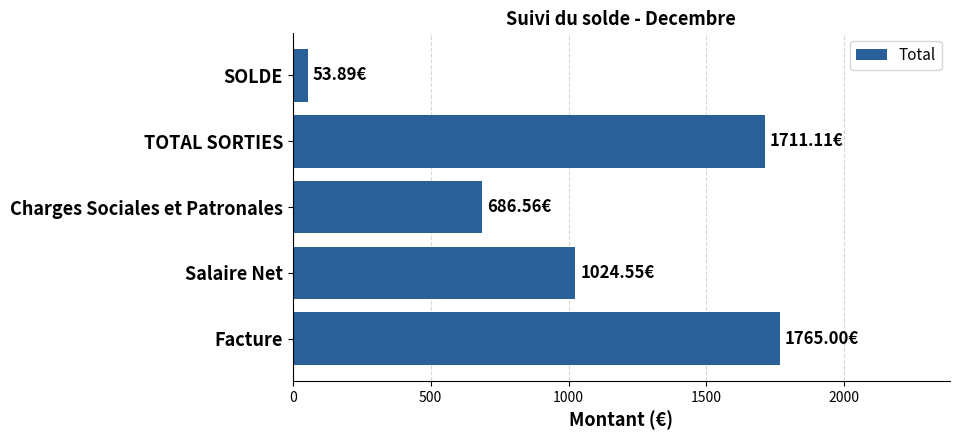

What is the change in value from Facture to SOLDE?

-1711.1